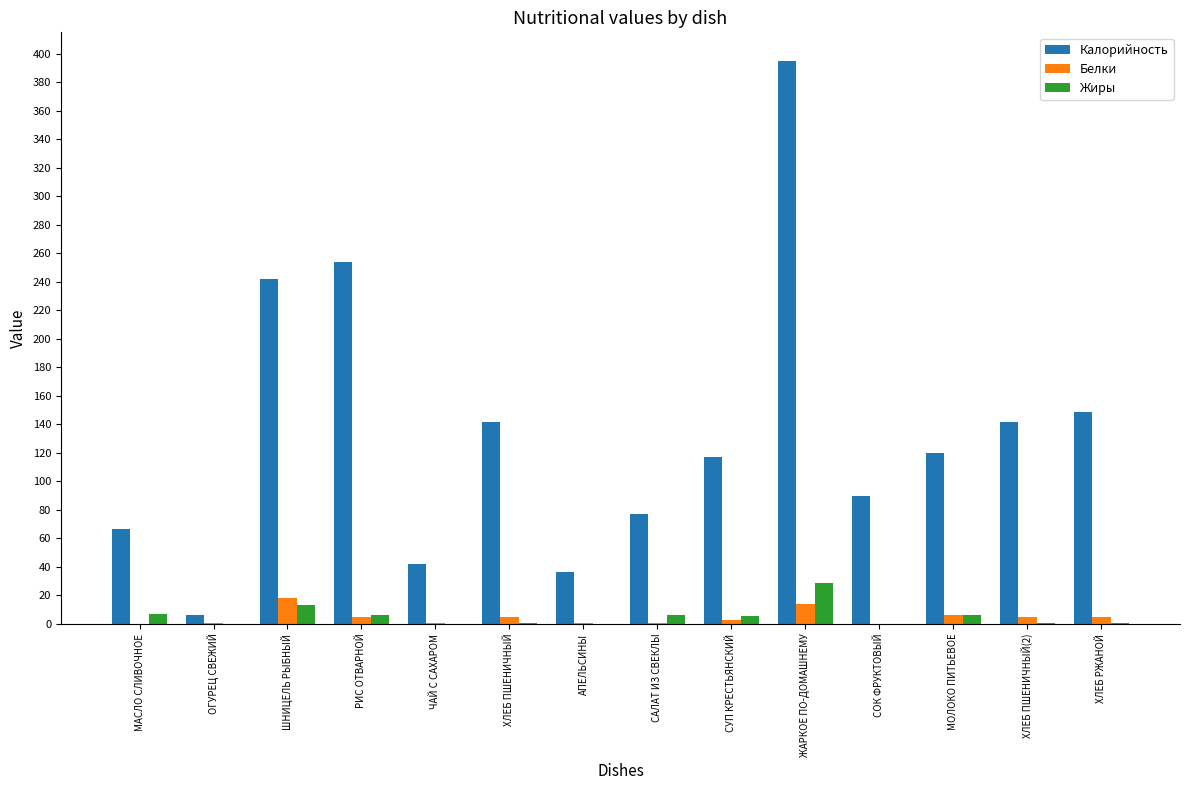

How many groups of bars are there?

14